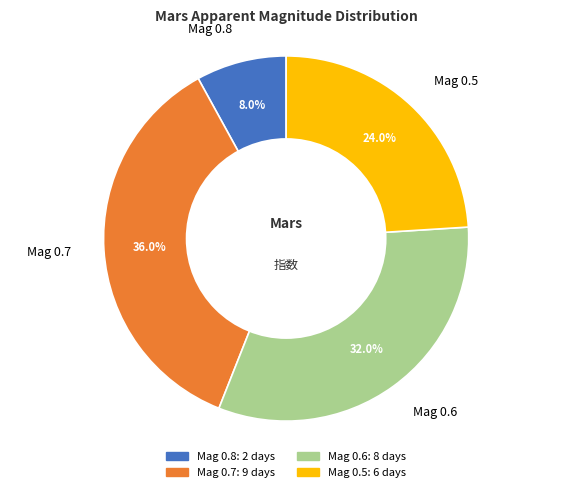

Rank the categories by value from lowest to highest.

Mag 0.8, Mag 0.5, Mag 0.6, Mag 0.7